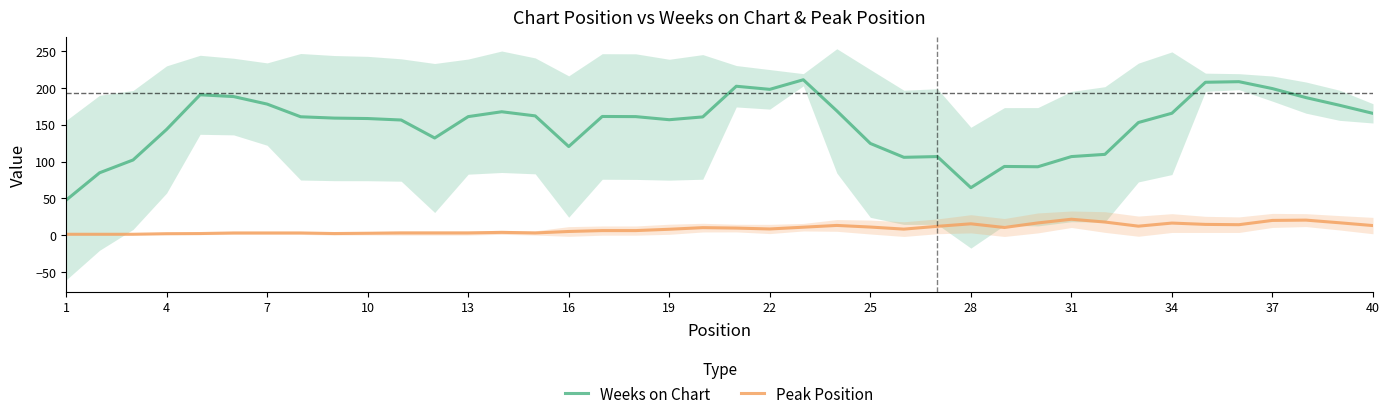

What is the highest value of the Peak Position series?

21.8